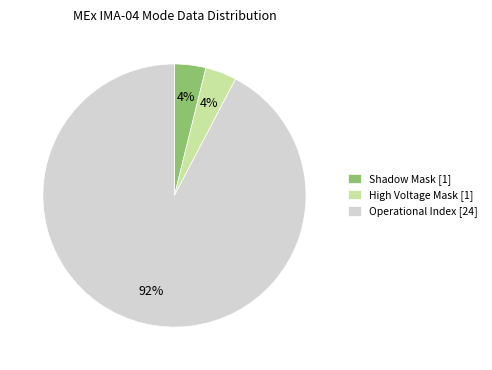

To the nearest percent, what portion does Shadow Mask [1] represent?

4%